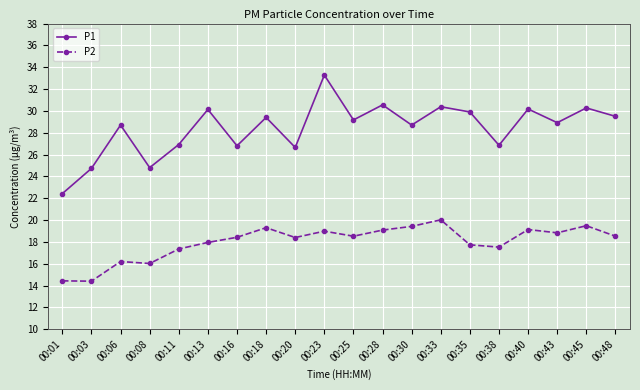

What is the sum of all P1 values?

568.2